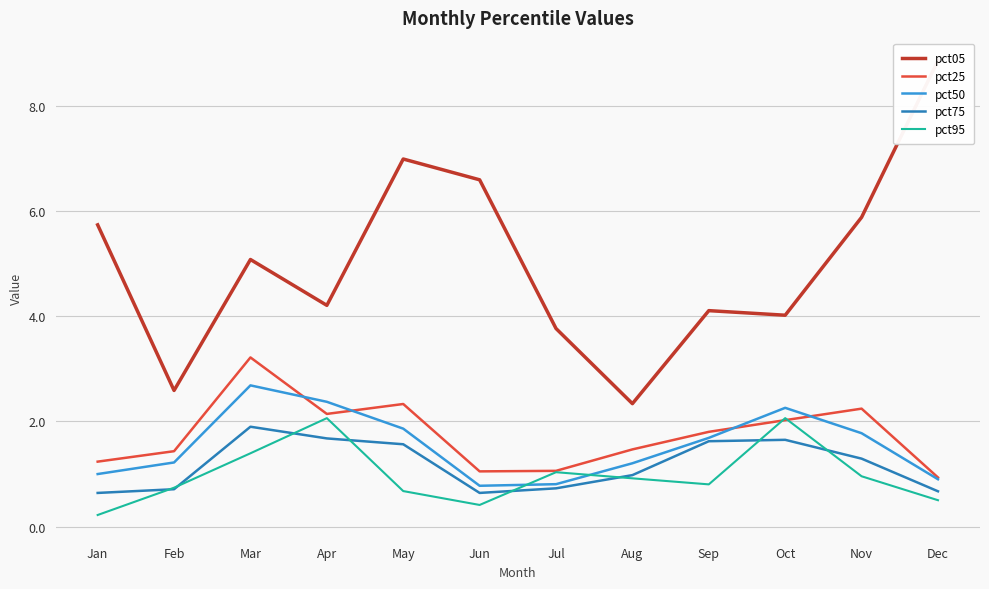

The value of pct50 at Mar is 3.9. True or false?

False